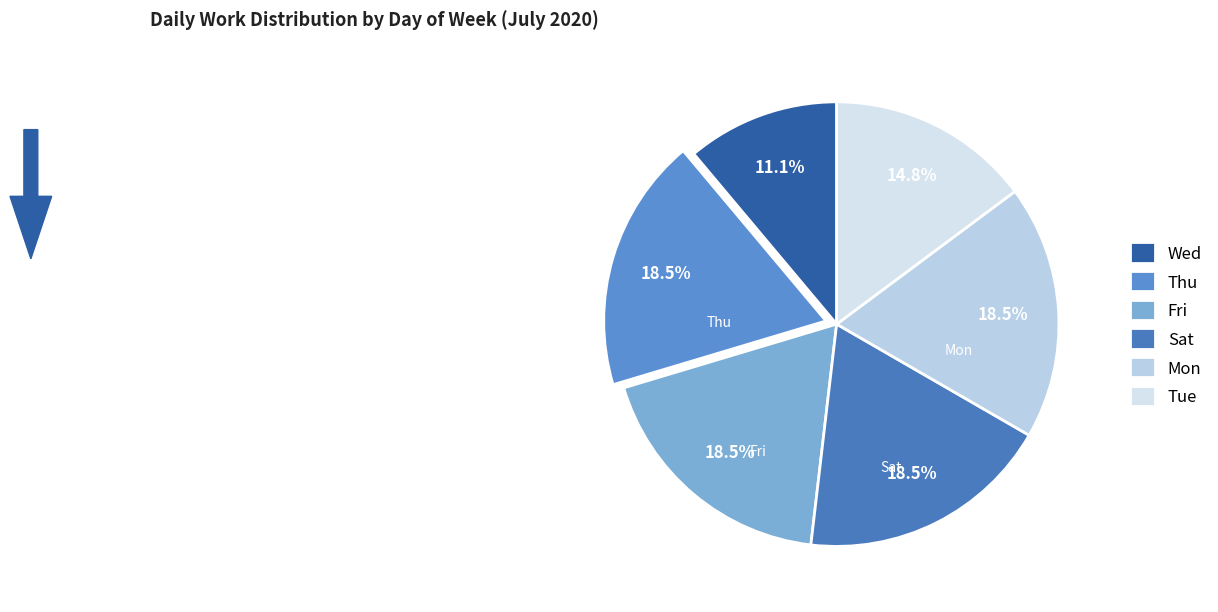

How many slices are in this pie chart?

6